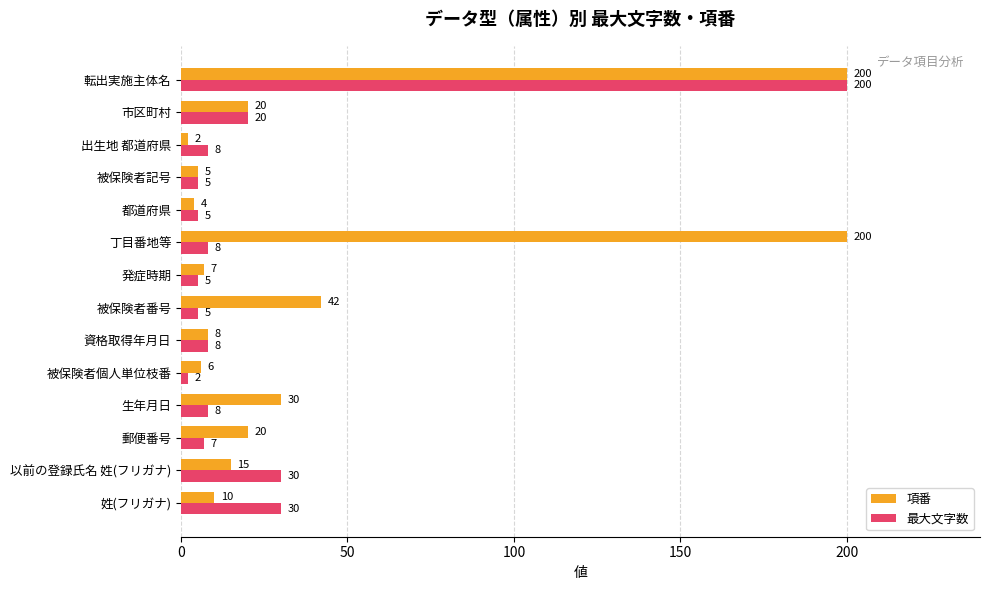

What is the approximate value of 最大文字数 at 転出実施主体名, to the nearest 10?

200